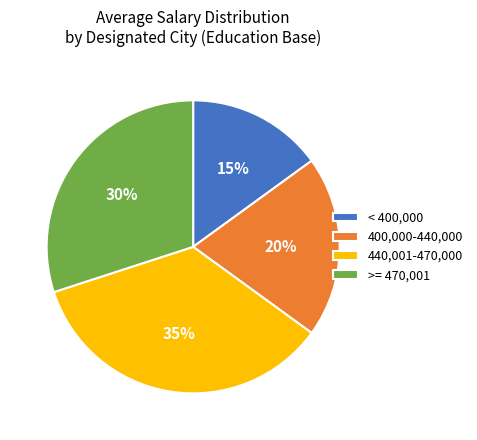

Rank the categories by value from lowest to highest.

< 400,000, 400,000-440,000, >= 470,001, 440,001-470,000